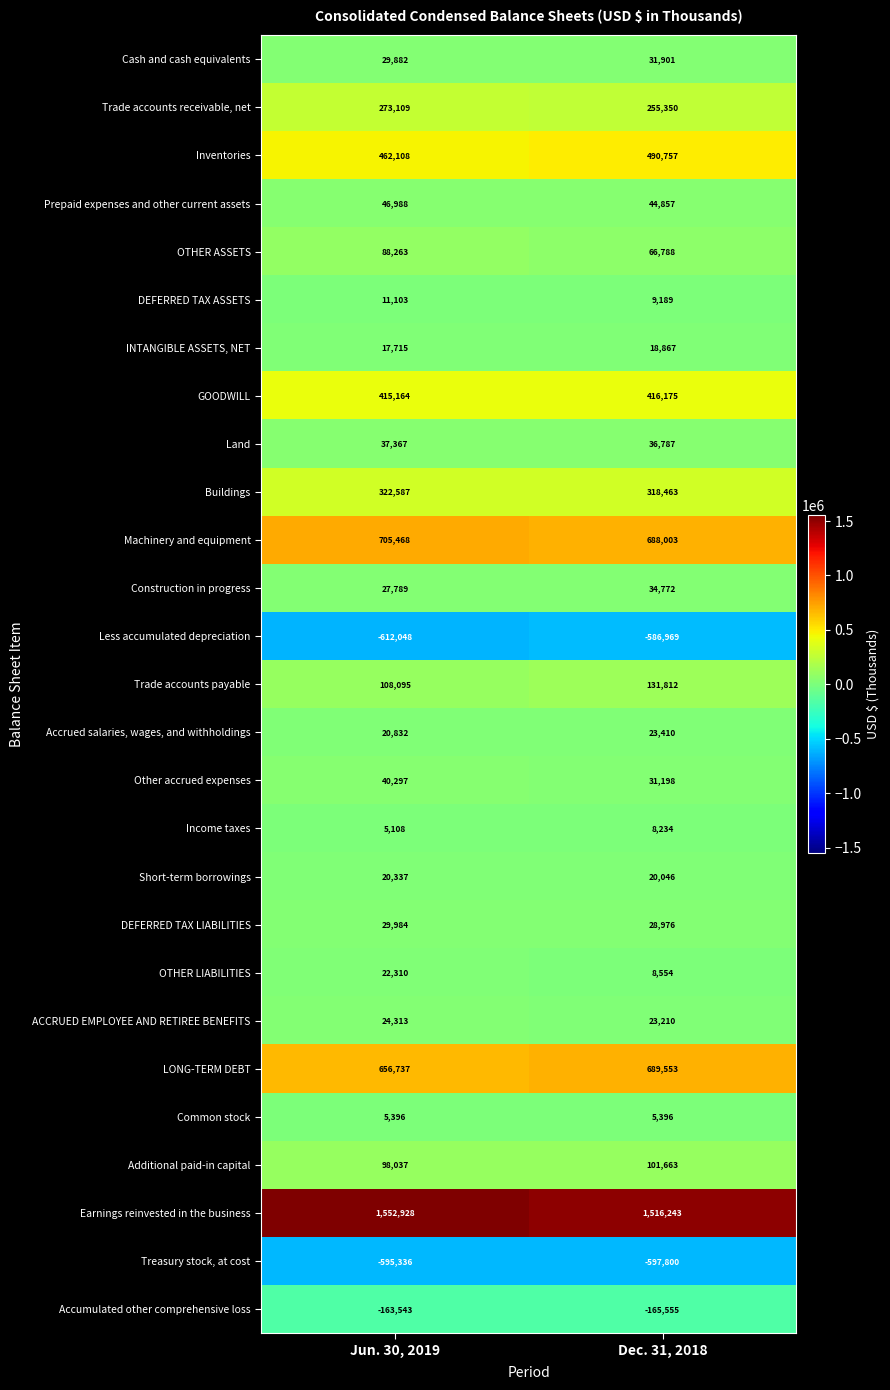

List the series in order of their peak value, highest first.

Earnings reinvested in the business, Machinery and equipment, LONG-TERM DEBT, Inventories, GOODWILL, Buildings, Trade accounts receivable, net, Trade accounts payable, Additional paid-in capital, OTHER ASSETS, Prepaid expenses and other current assets, Other accrued expenses, Land, Construction in progress, Cash and cash equivalents, DEFERRED TAX LIABILITIES, ACCRUED EMPLOYEE AND RETIREE BENEFITS, Accrued salaries, wages, and withholdings, OTHER LIABILITIES, Short-term borrowings, INTANGIBLE ASSETS, NET, DEFERRED TAX ASSETS, Income taxes, Common stock, Accumulated other comprehensive loss, Less accumulated depreciation, Treasury stock, at cost